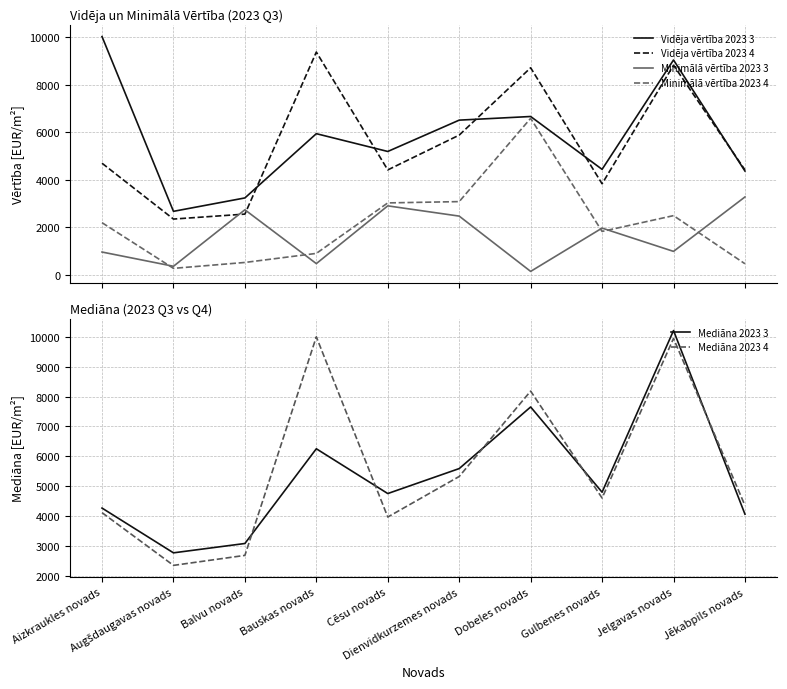

What is the maximum value shown in the chart?

10210.1